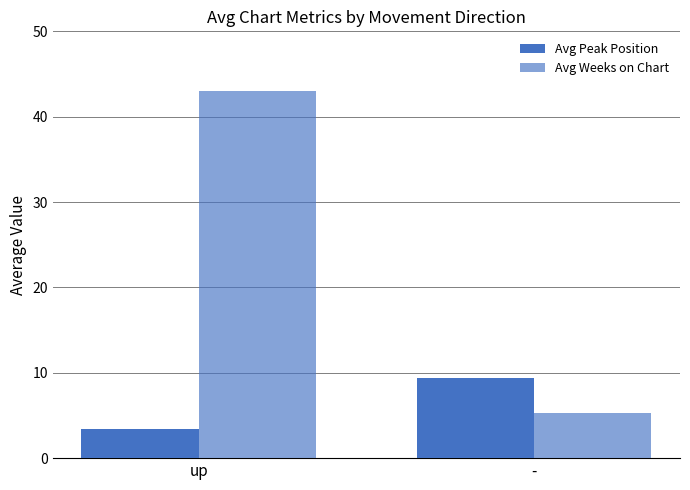

Read the Avg Peak Position value at -.

9.4